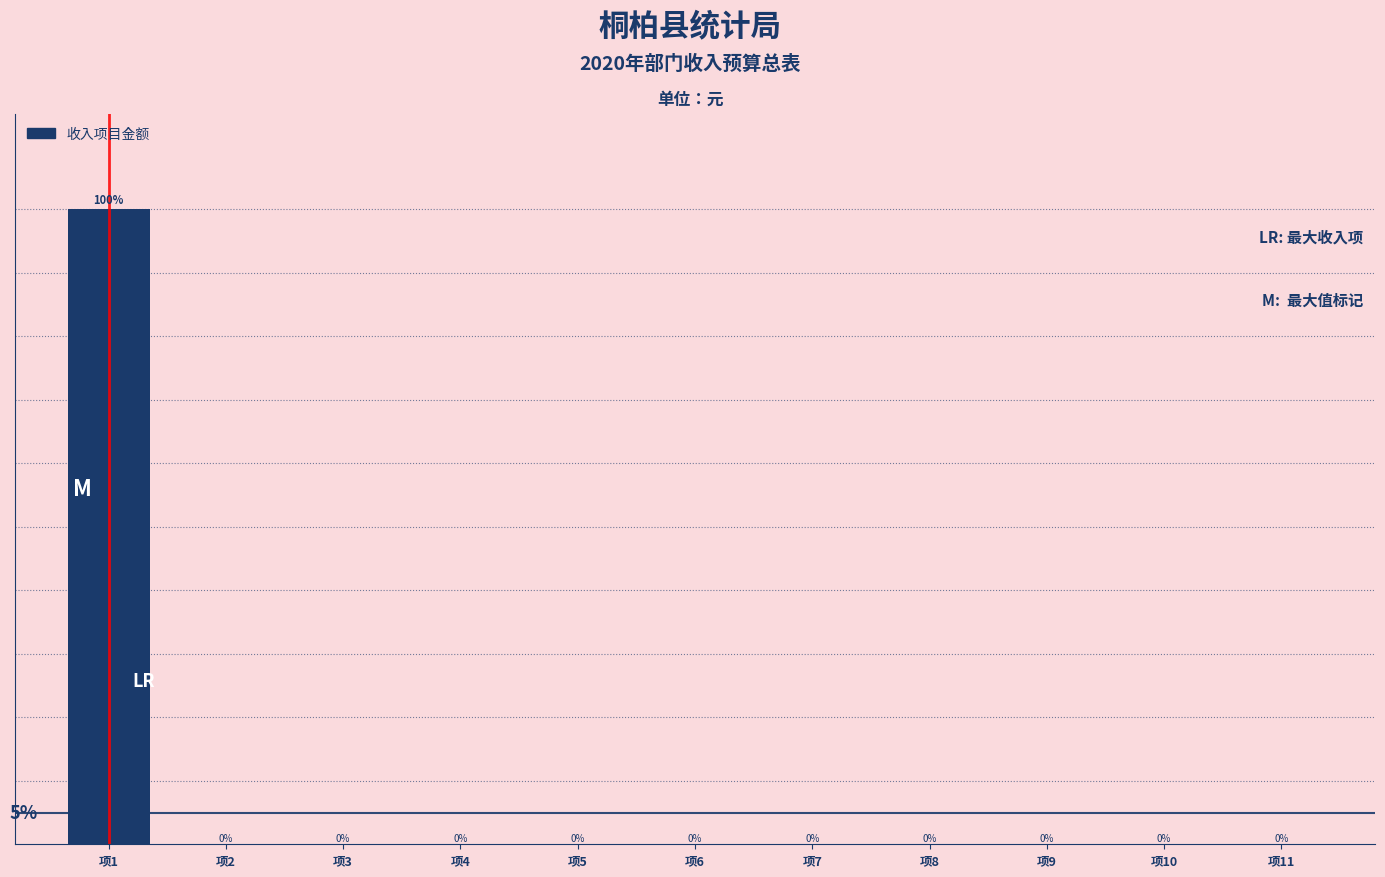

Which label corresponds to the largest value in the chart?

项1